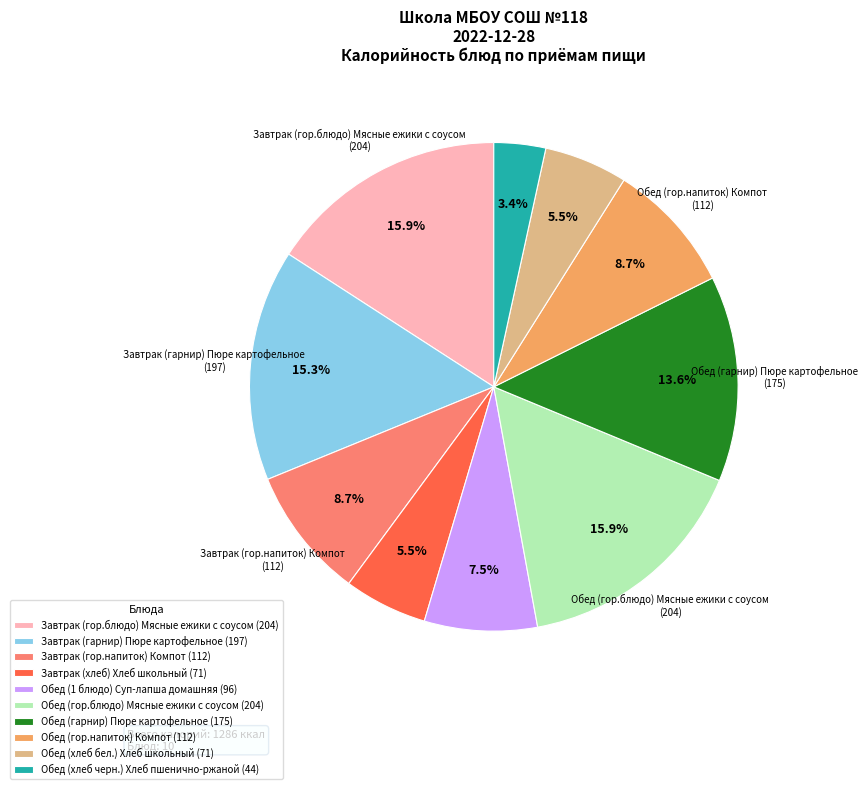

Is Обед (1 блюдо) Суп-лапша домашняя the majority of the pie?

No